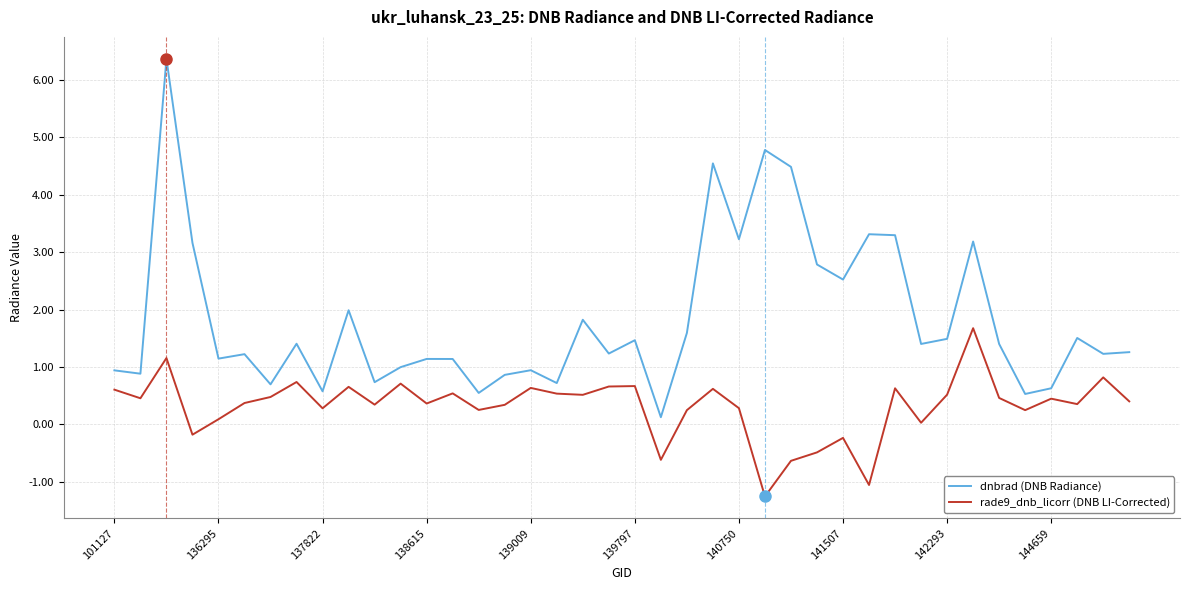

List the series in order of their peak value, highest first.

dnbrad (DNB Radiance), rade9_dnb_licorr (DNB LI-Corrected)